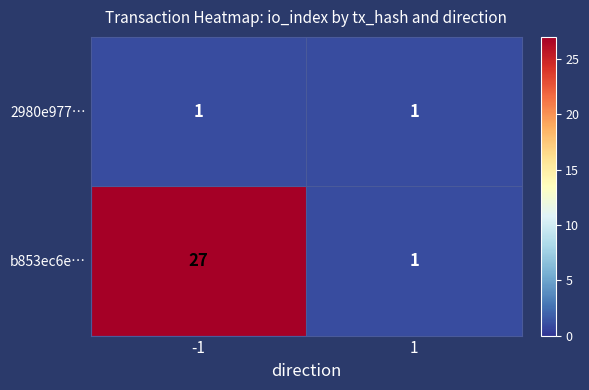

The value of 2980e977… at 1 is 1. True or false?

True